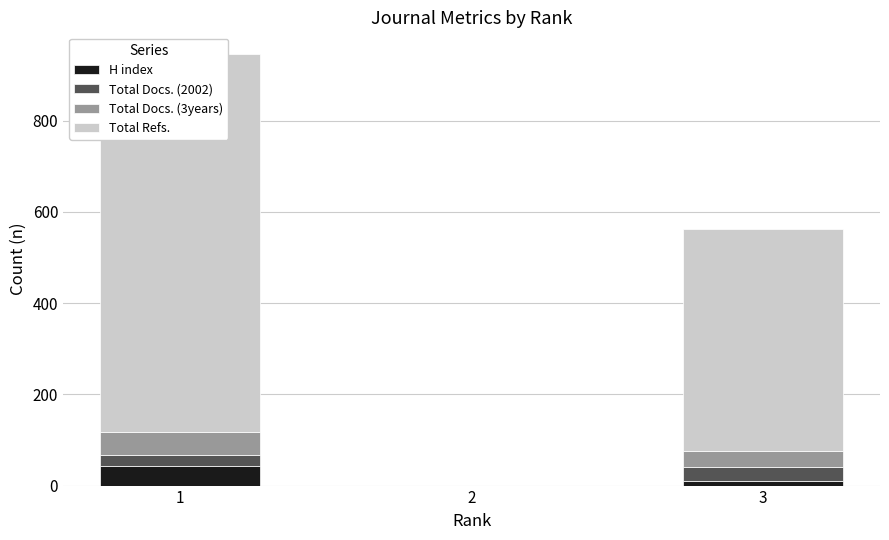

Is it true that H index equals 0 at 2?

True